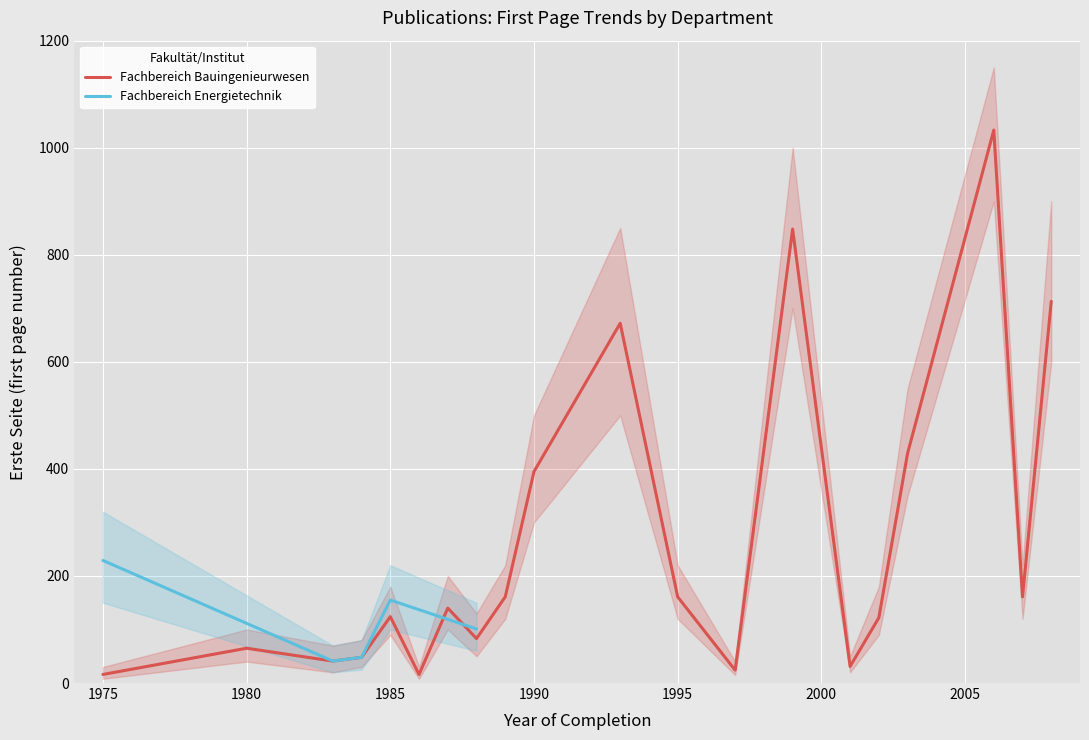

What is the highest value of the Fachbereich Bauingenieurwesen series?

1033